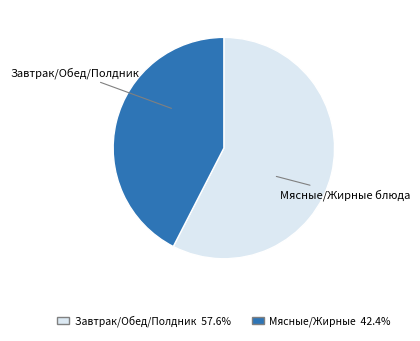

Is there any slice that represents more than half of the pie?

Yes